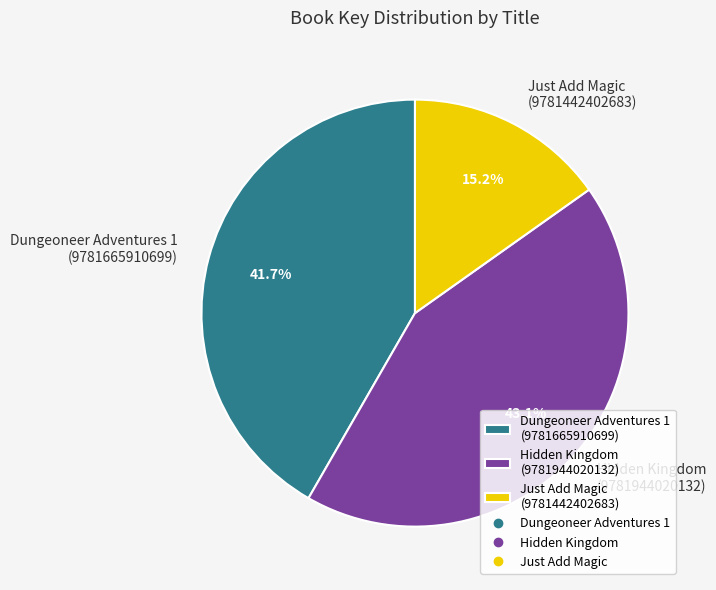

Between Just Add Magic (9781442402683) and Dungeoneer Adventures 1 (9781665910699), which is larger?

Dungeoneer Adventures 1 (9781665910699)